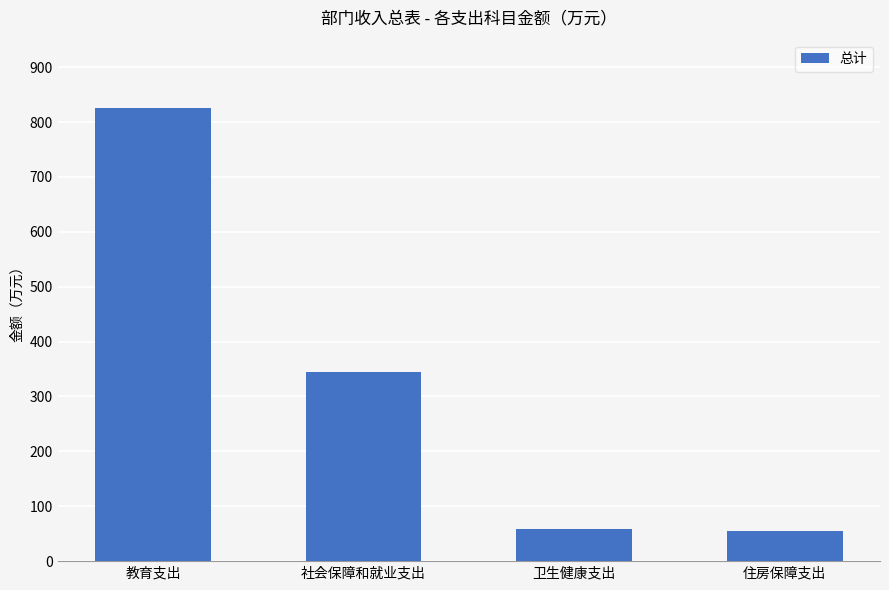

The chart shows a value of 88.8 at 卫生健康支出. True or false?

False